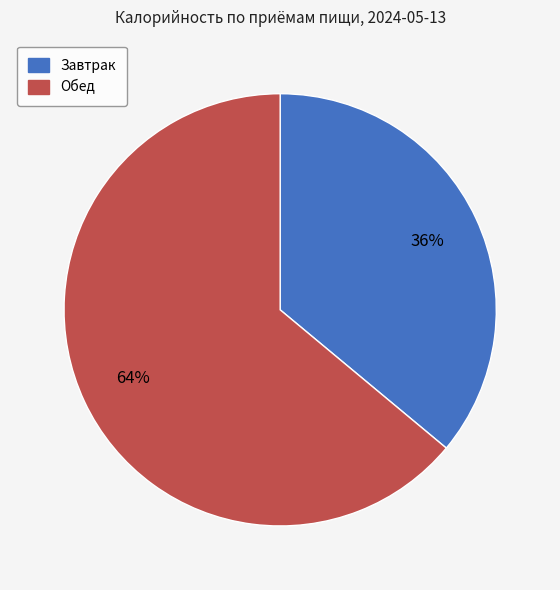

To the nearest percent, what is the difference between the largest and smallest slice percentages?

28%